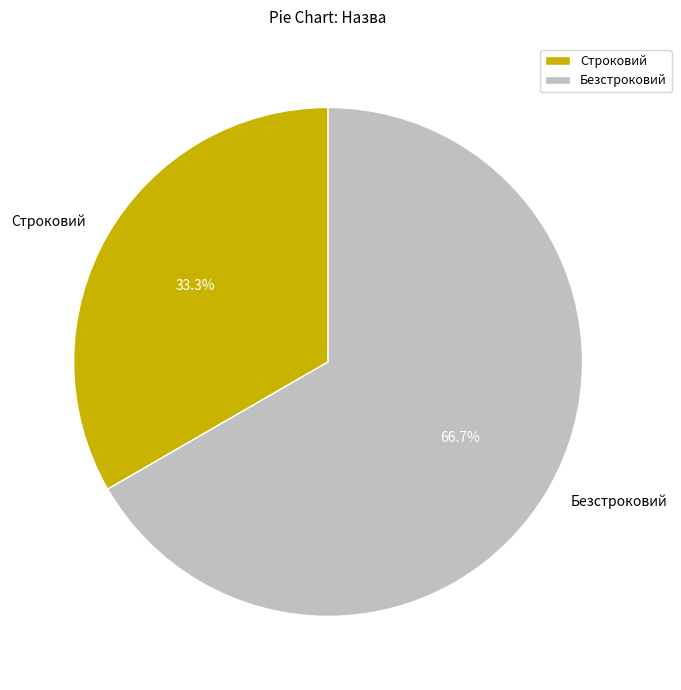

To the nearest percent, what is the average slice percentage?

50%